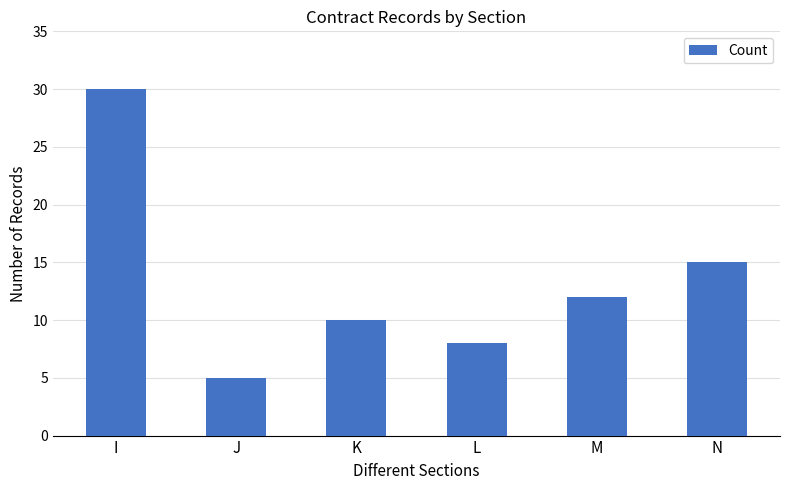

What is the maximum value shown in the chart?

30